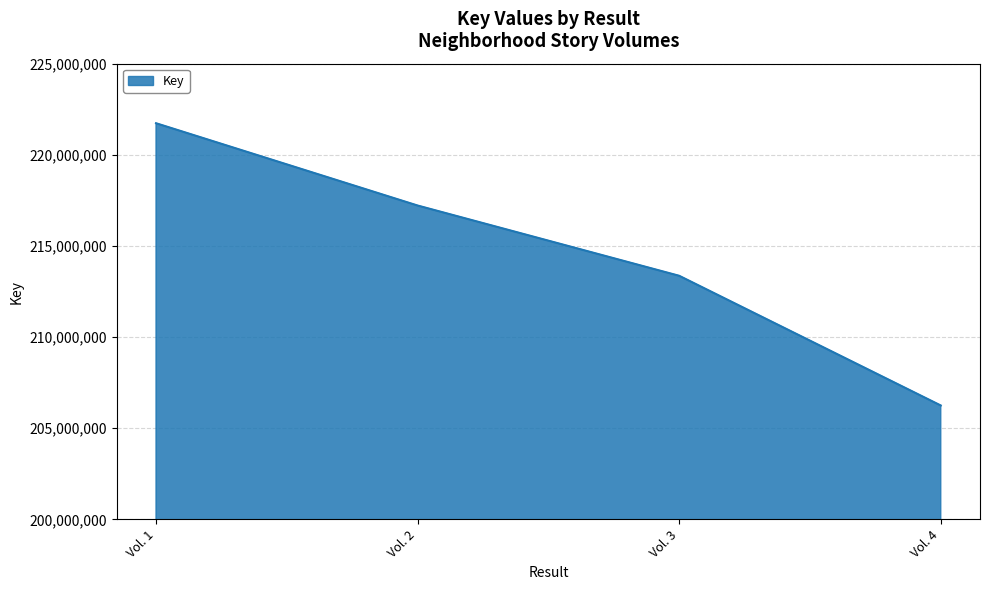

Where does the data first go above 217217203?

Vol. 1